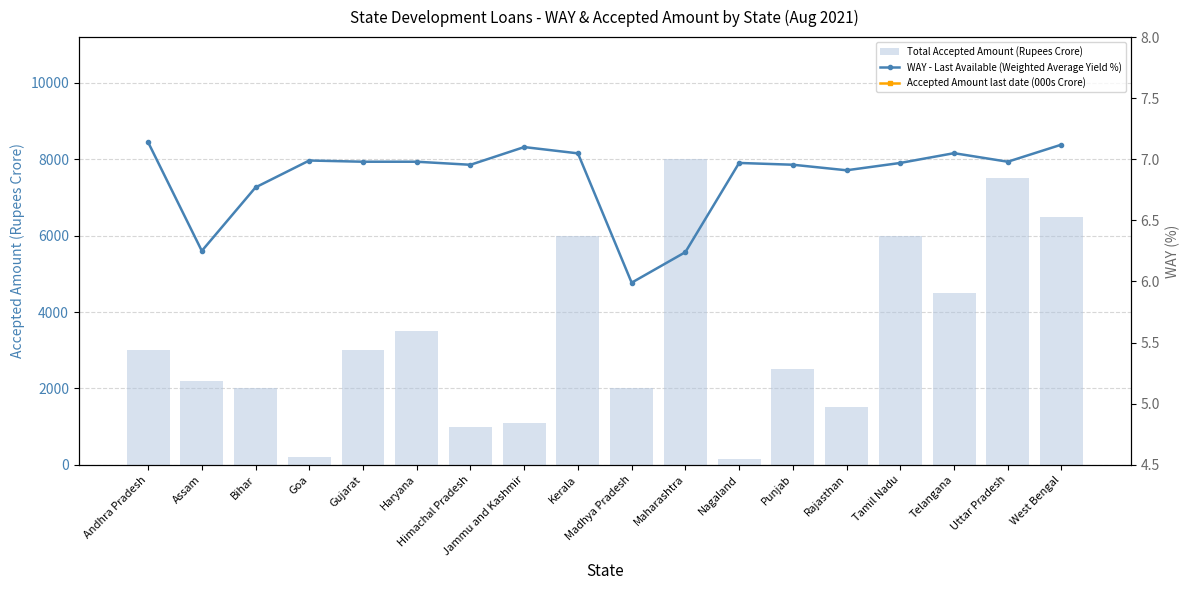

What is the label of the 1st bar from the left?

Andhra Pradesh